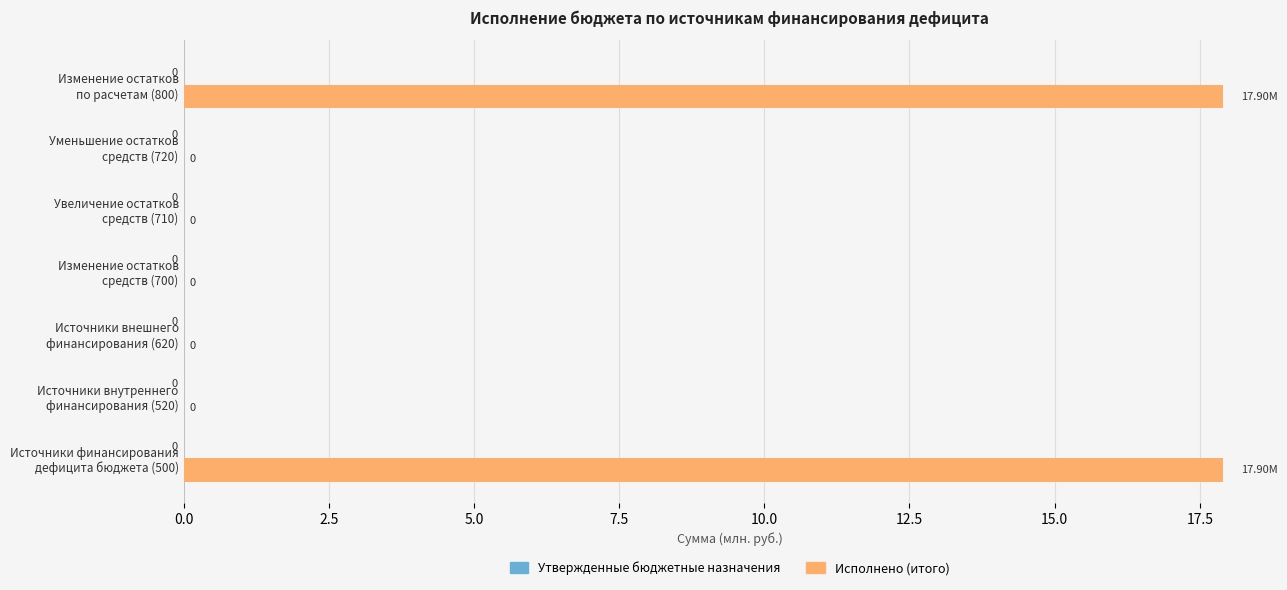

How many values are above zero?

2